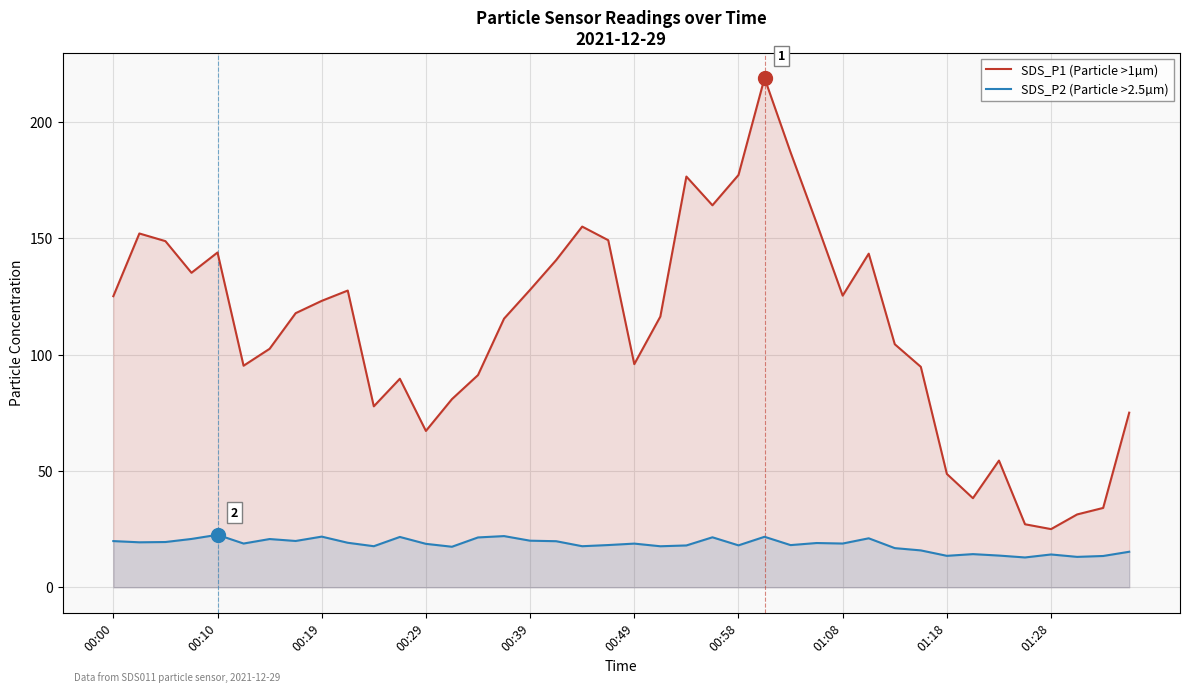

True or false: SDS_P2 (Particle >2.5µm) and SDS_P1 (Particle >1µm) intersect in this chart.

False